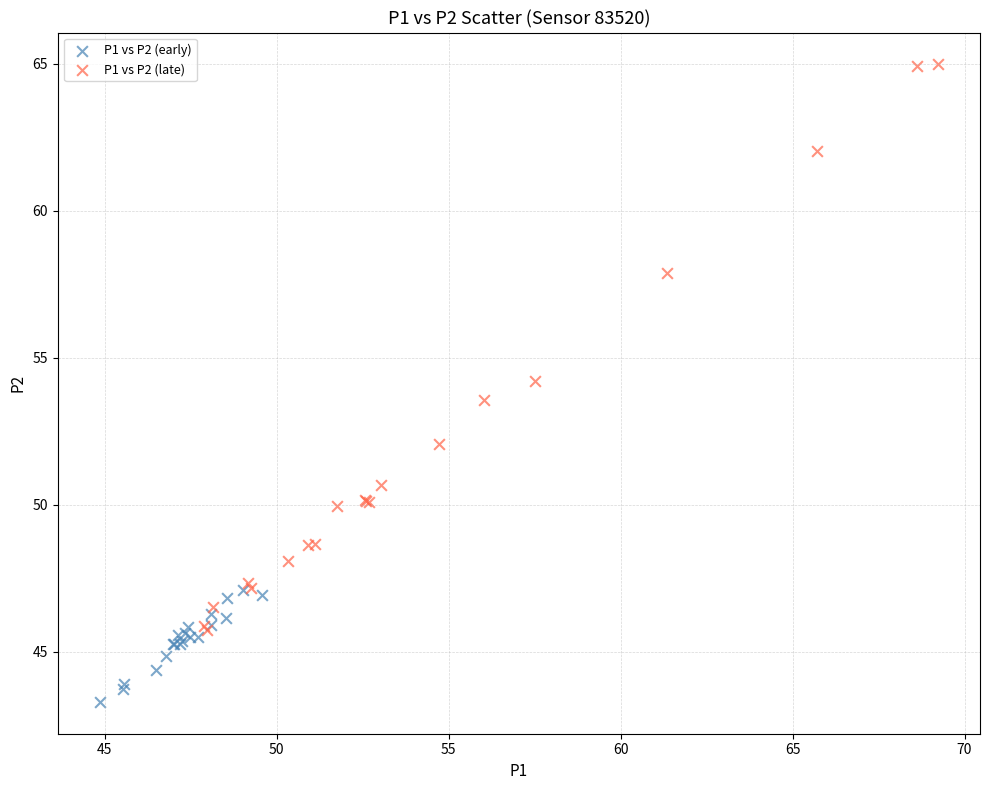

Which series has the widest spread of Y values?

P1 vs P2 (late)